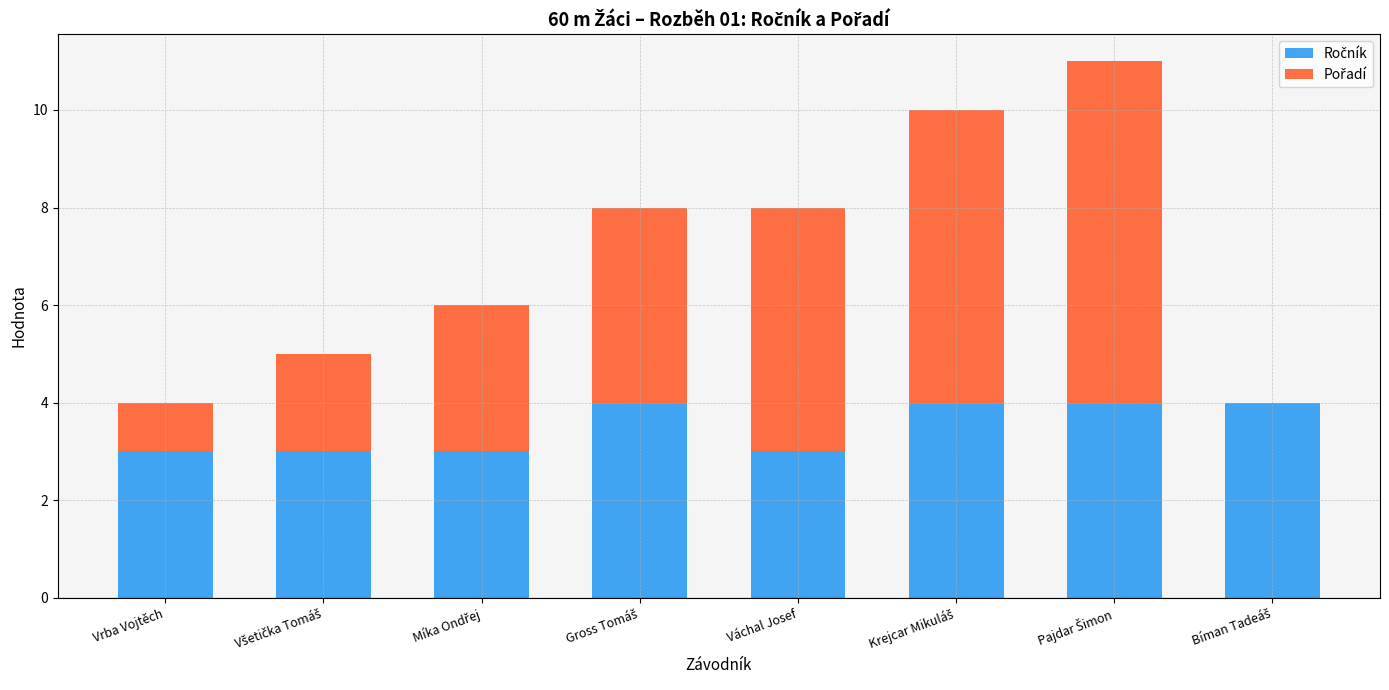

What is the difference between the maximum and minimum values in the Ročník series?

1